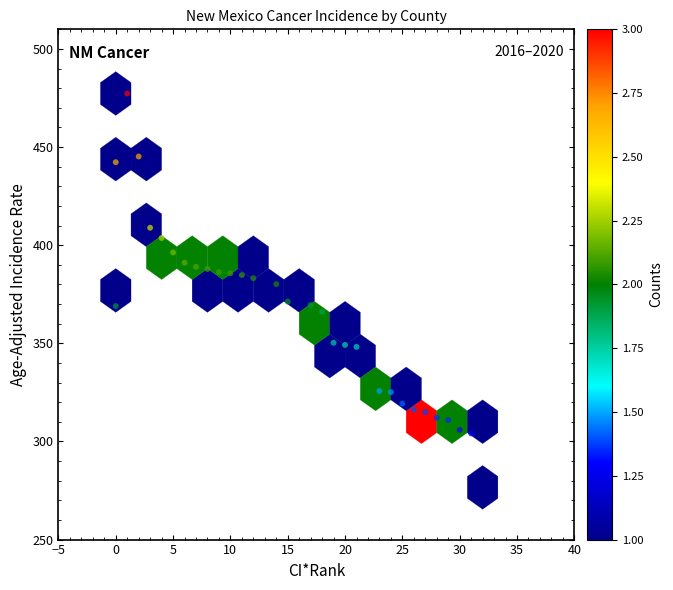

What is the range of X values (max minus min)?

32.0